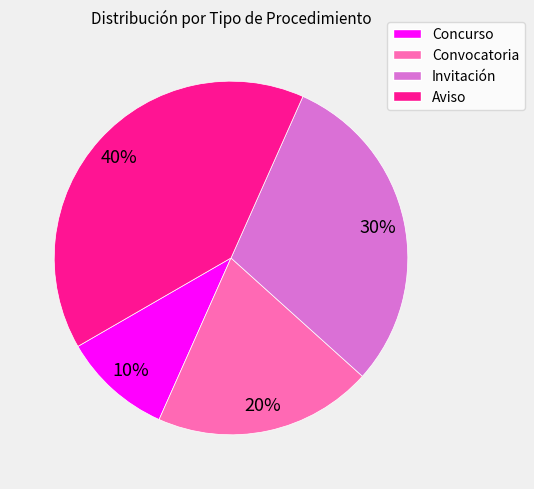

Does any single category account for the majority?

No